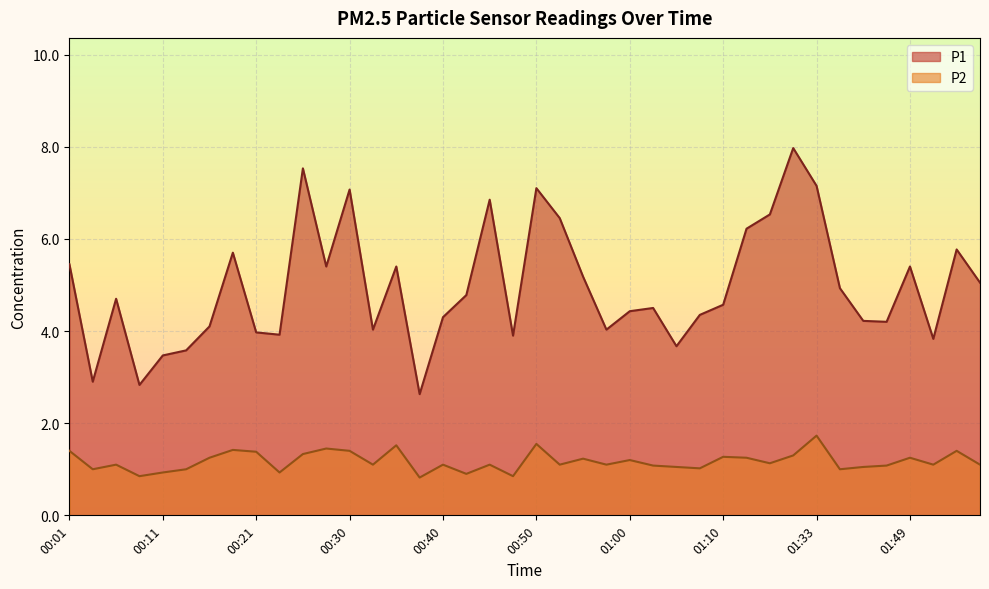

Does the chart display data point markers on the line(s)?

No